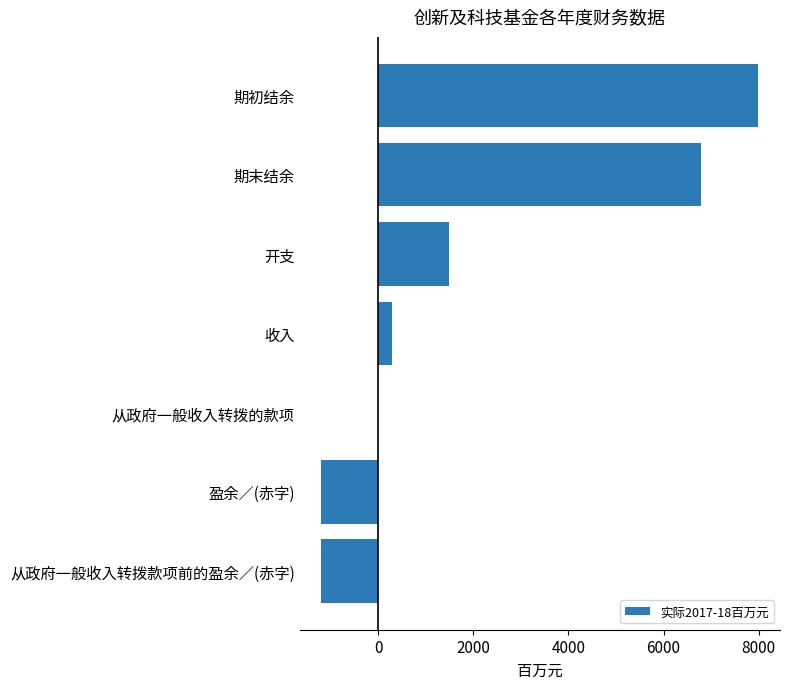

Reading bottom to top, extract all data points from this chart.

从政府一般收入转拨款项前的盈余／(赤字)=-1195	盈余／(赤字)=-1195	从政府一般收入转拨的款项=0	收入=288	开支=1483	期末结余=6796	期初结余=7991